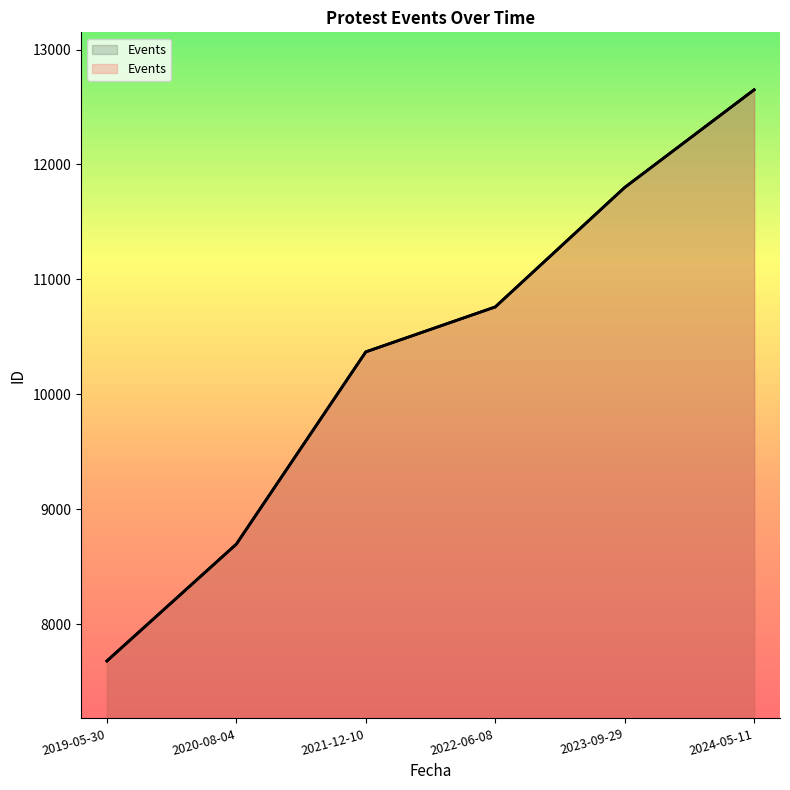

Reading left to right, what are all the values shown in this chart?

7679	8696	10369	10760	11800	12650